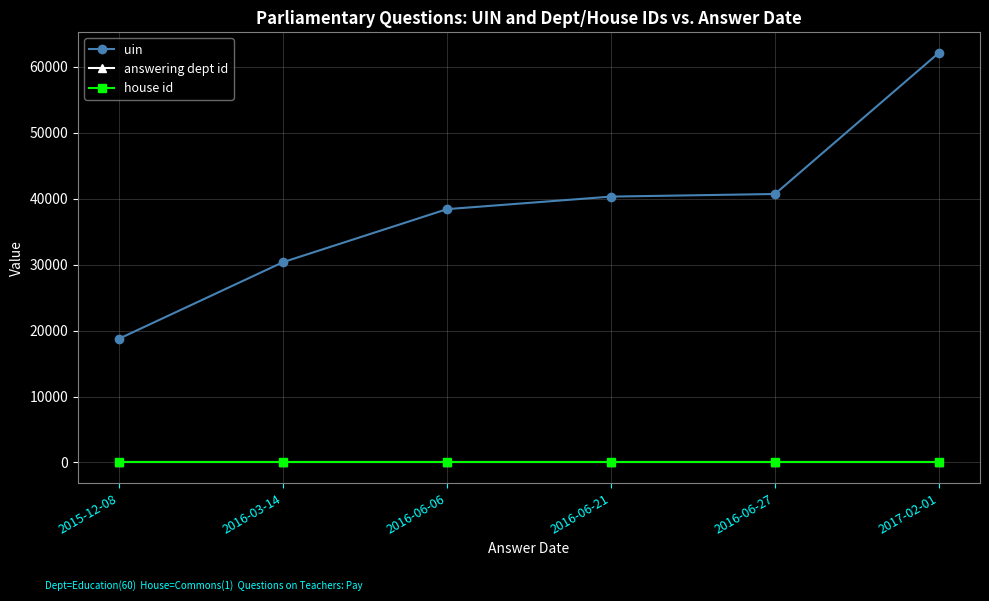

At which category does the chart reach its peak across all series?

2017-02-01